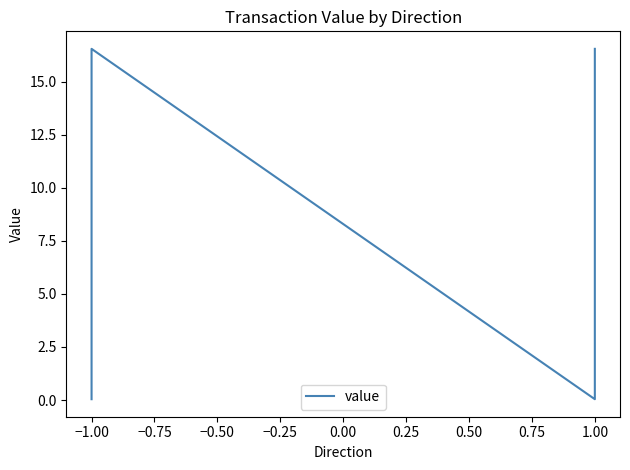

How many lines are shown in the chart?

1